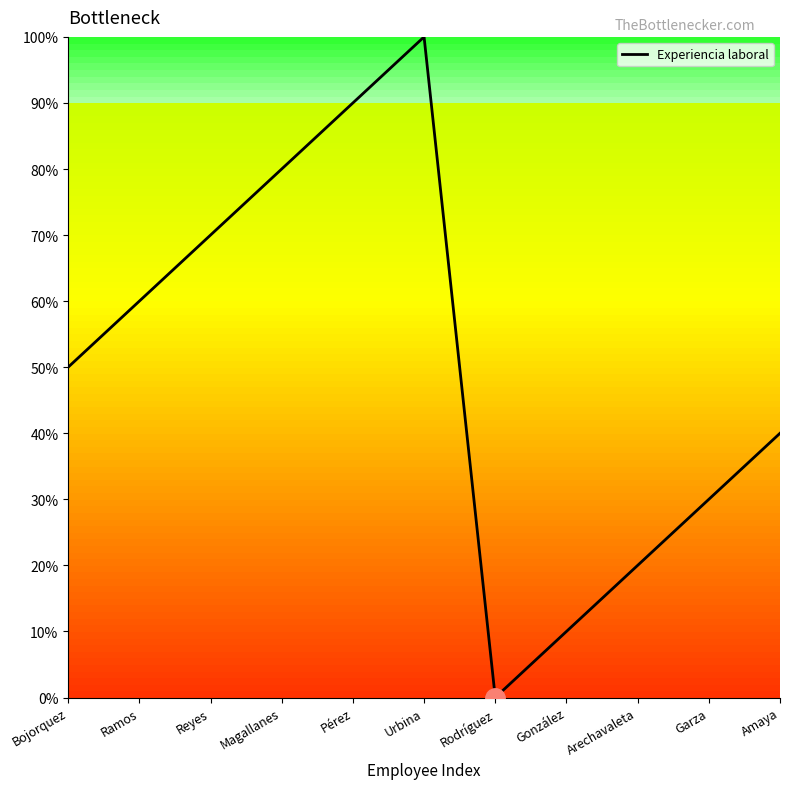

Which label corresponds to the largest value in the chart?

Urbina